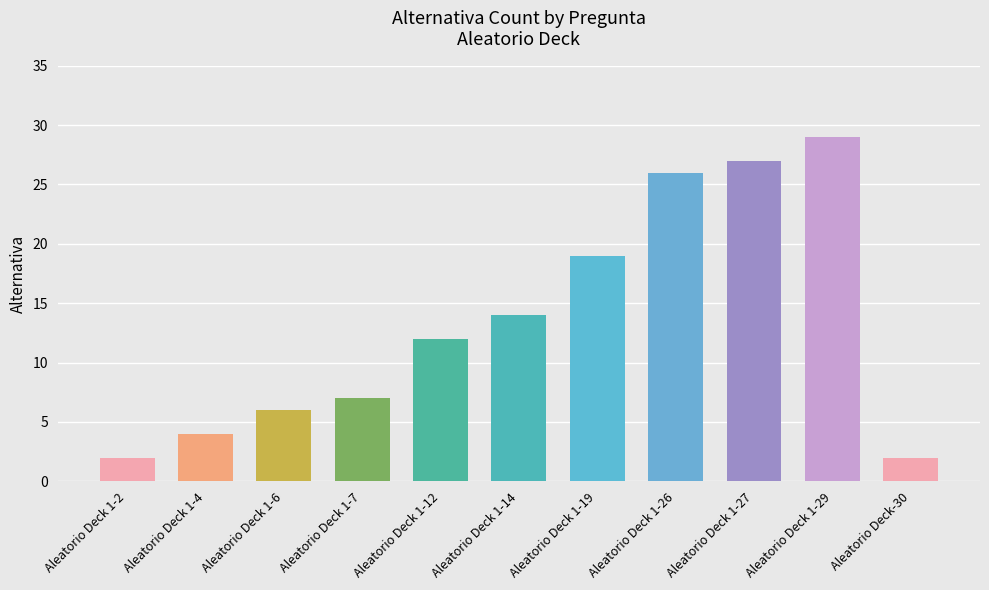

Approximately how many times larger is the value at aleatorio_deck compared to aleatorio_deck_1?

1.0